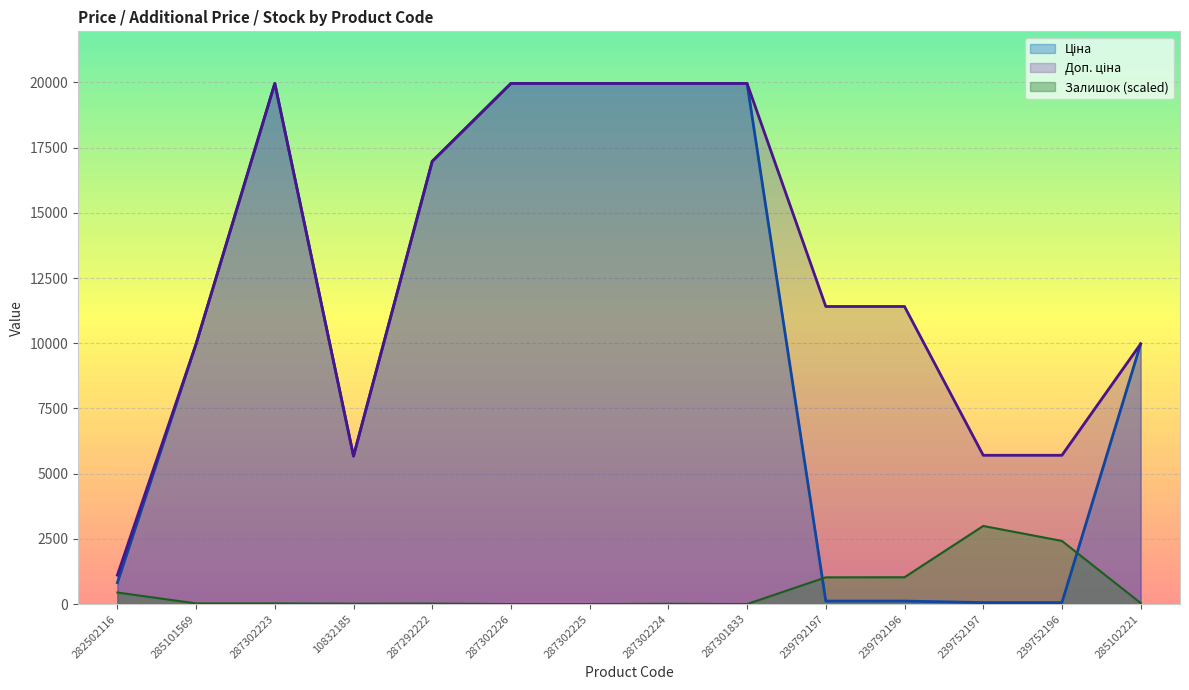

What is the label of the 6th point from the left?

287302226